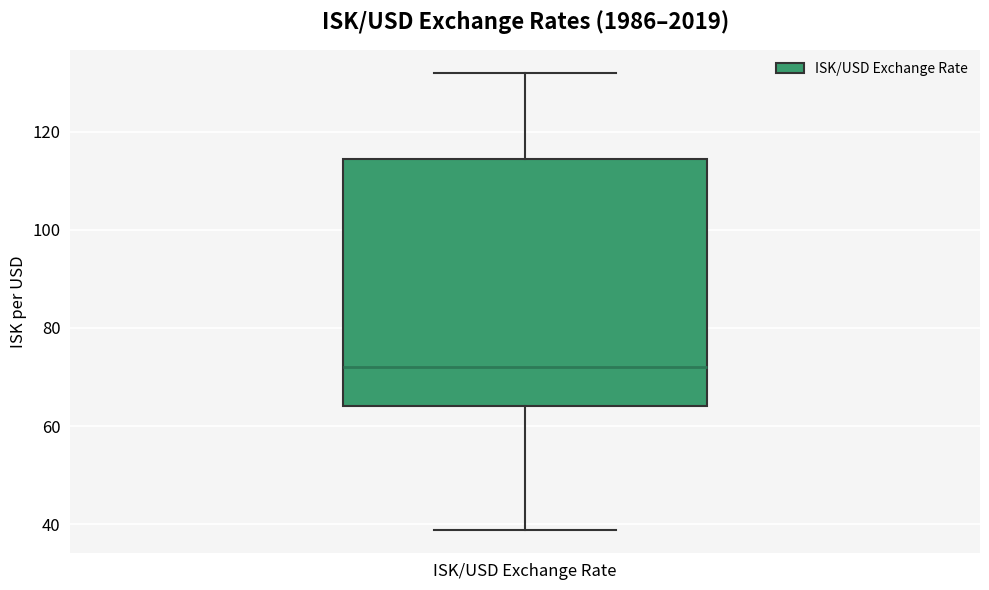

Where is the lower edge of the box for ISK/USD Exchange Rate on the y-axis? The values are not printed on the chart, so give them approximately, as read against the axis.

64